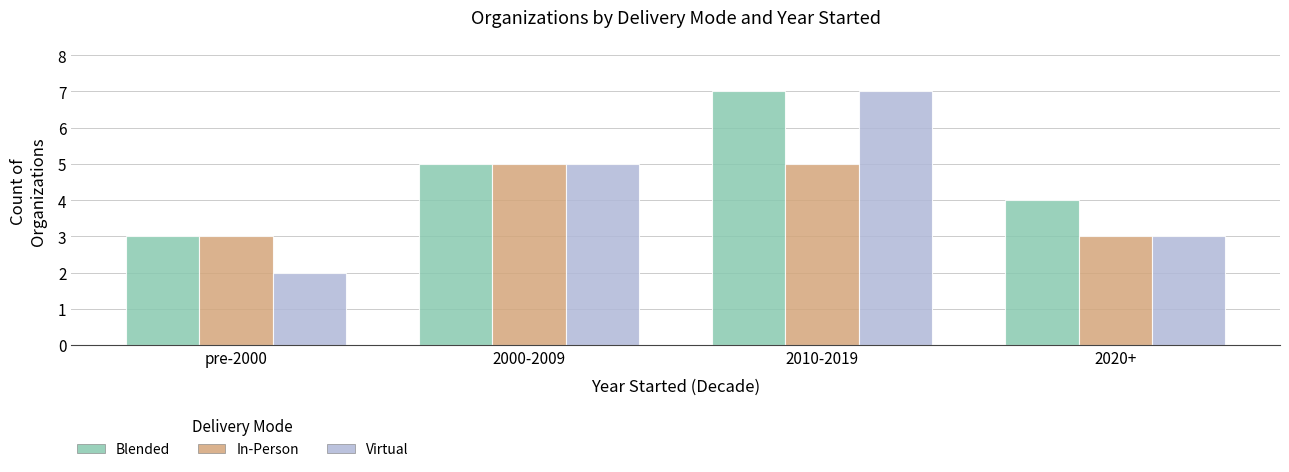

At which label does Virtual reach its minimum?

pre-2000